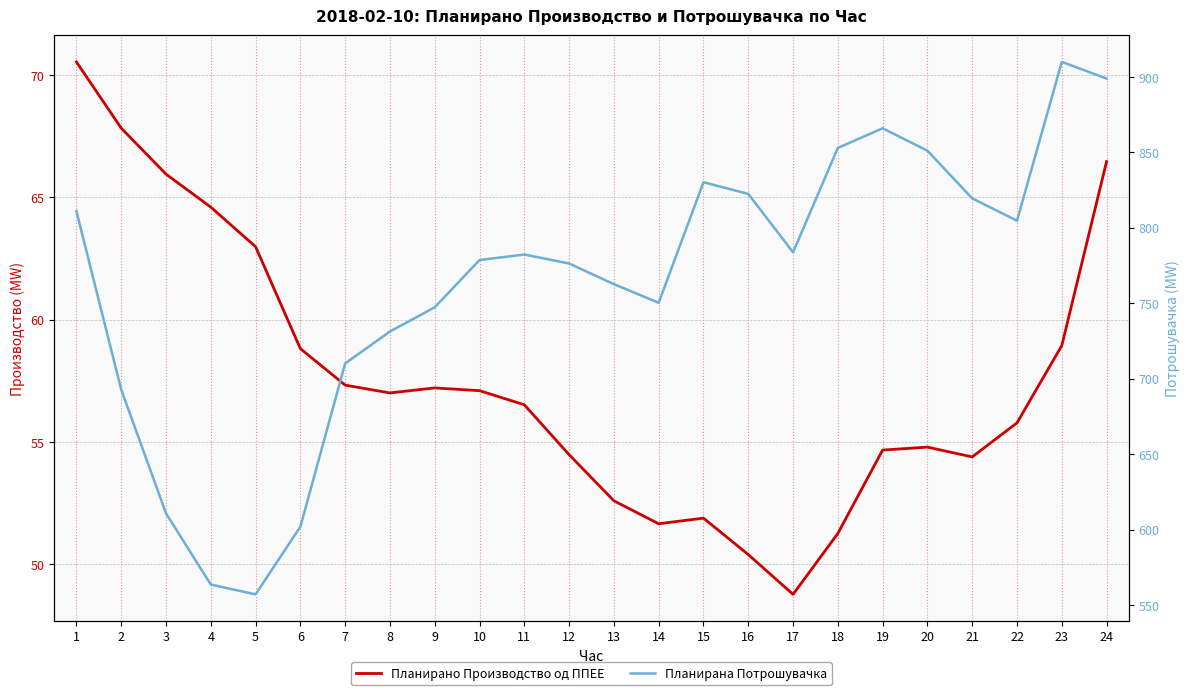

What is the difference between the maximum and minimum values in the Планирана Потрошувачка series?

352.8